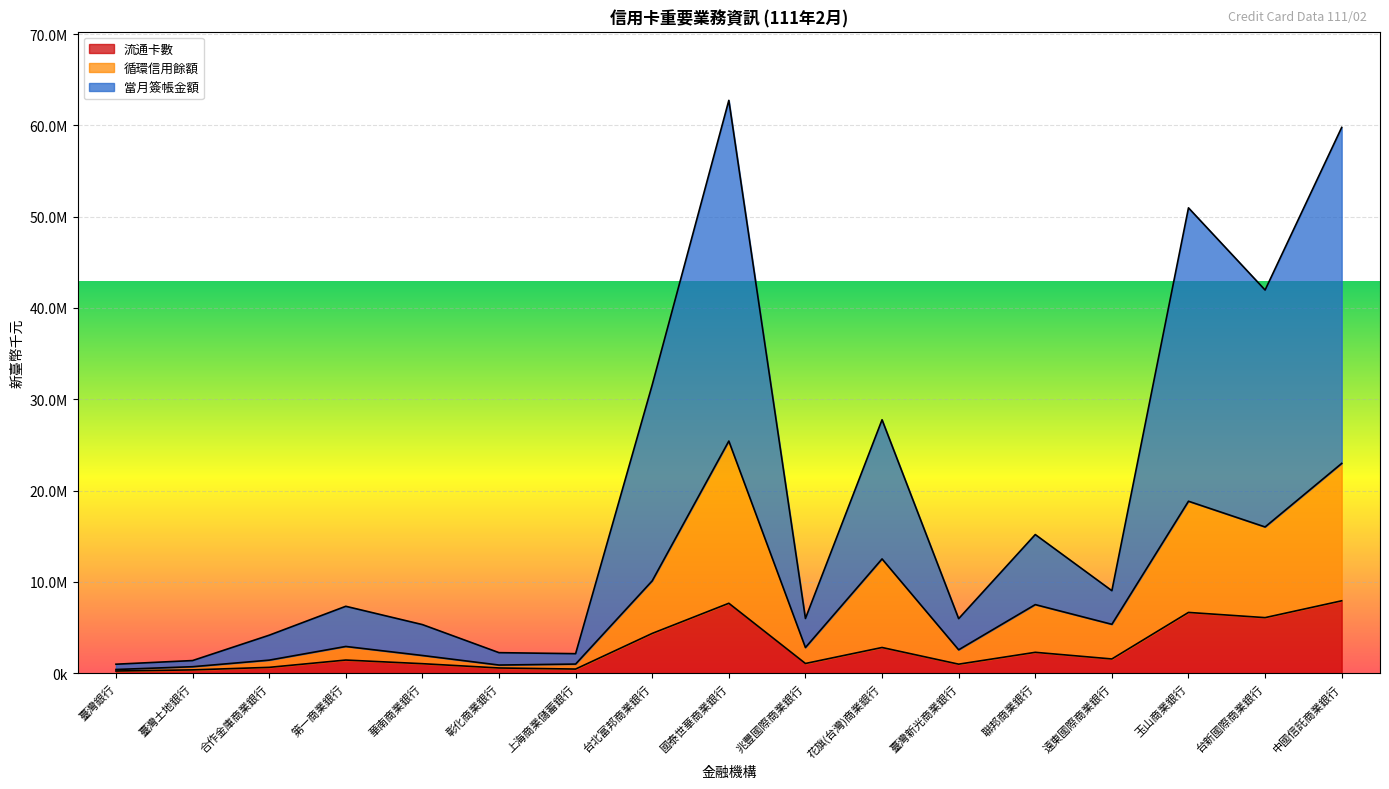

True or false: 循環信用餘額 and 流通卡數 cross at least once.

False